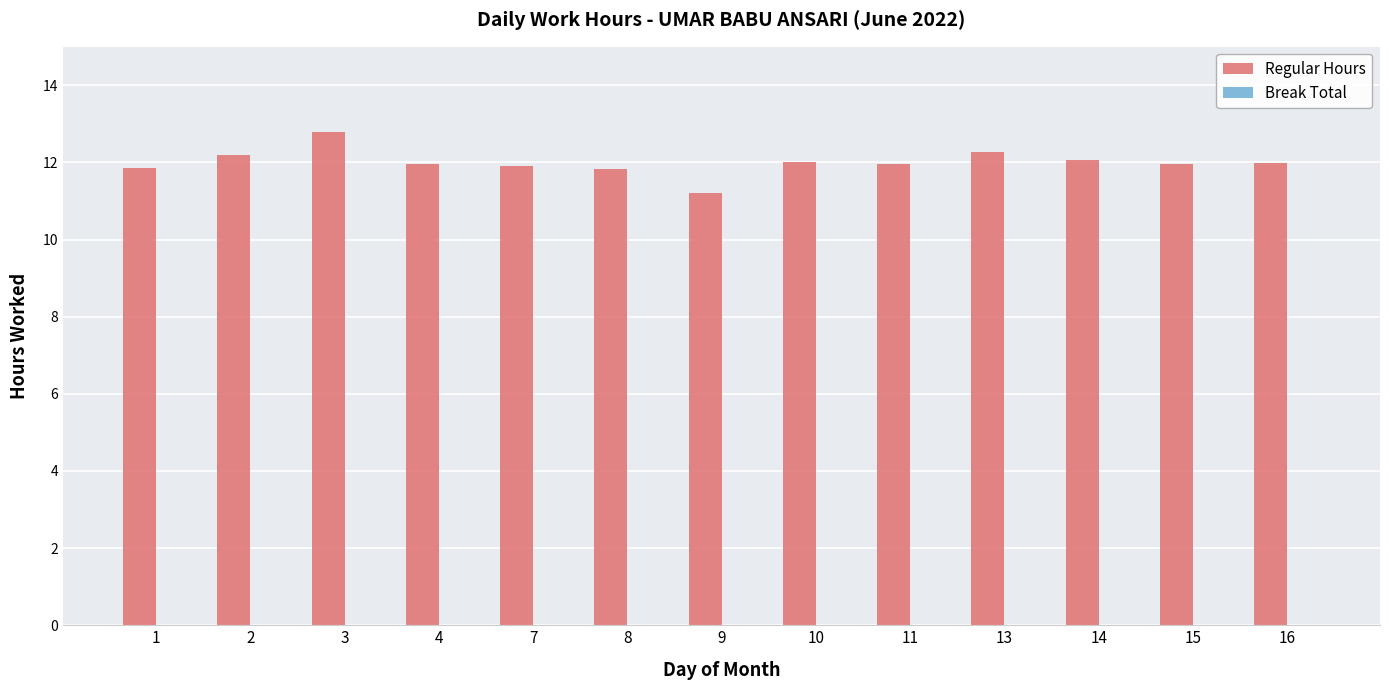

Which has a higher value, 14 or 13?

13